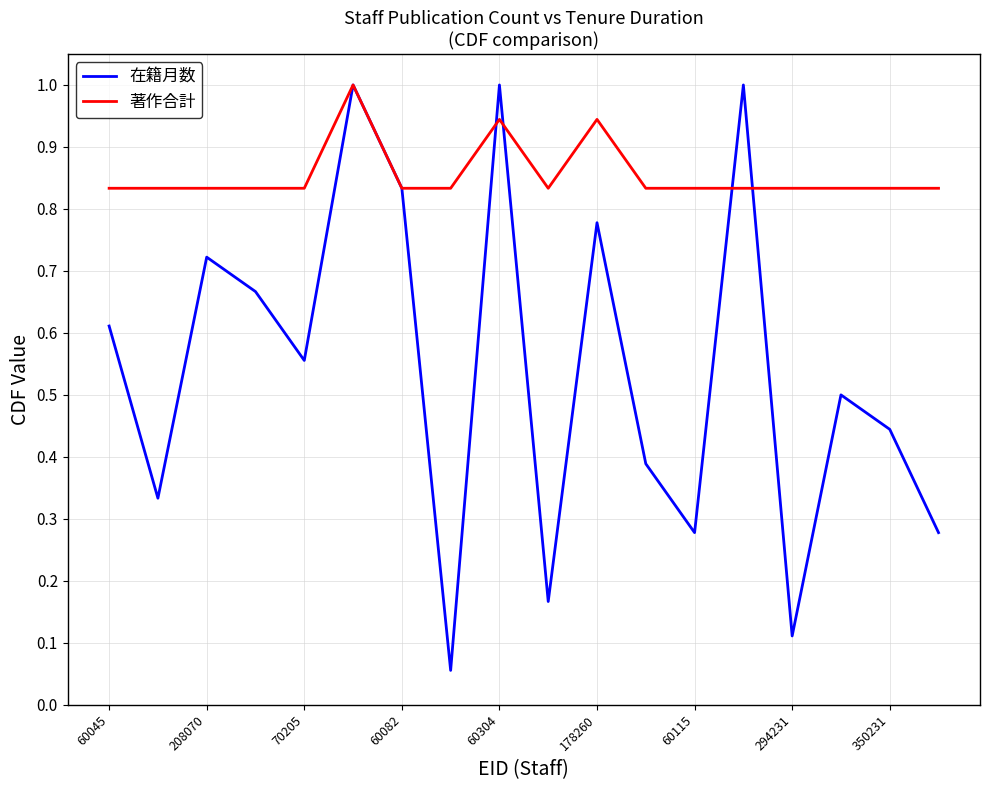

Which series has the largest total across all categories?

著作合計